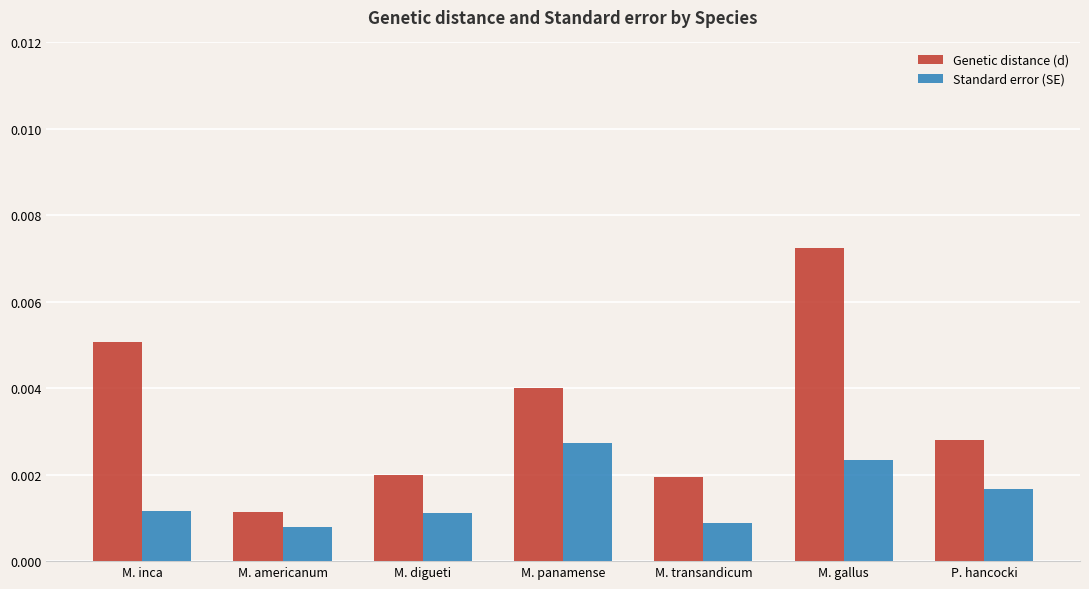

Rank the series by their maximum value, from highest to lowest.

Genetic distance (d), Standard error (SE)